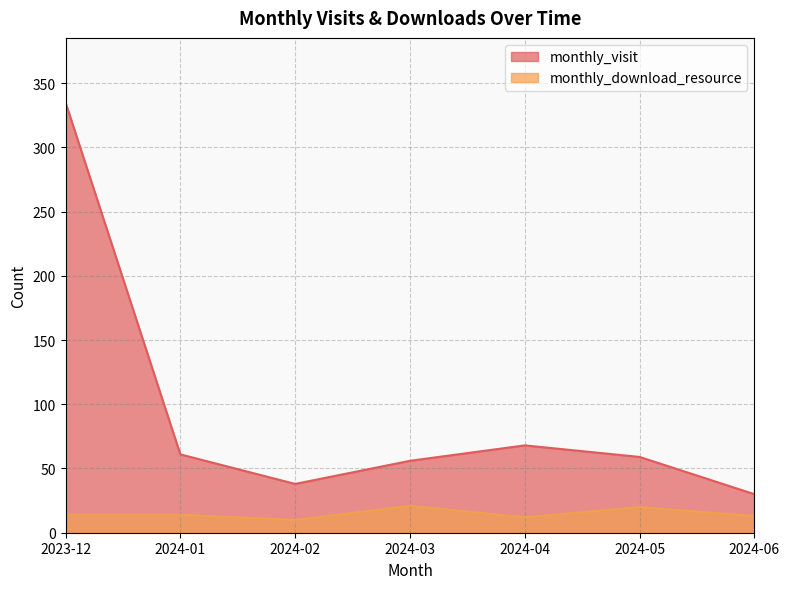

At which category is the sum across all series the highest?

2023-12